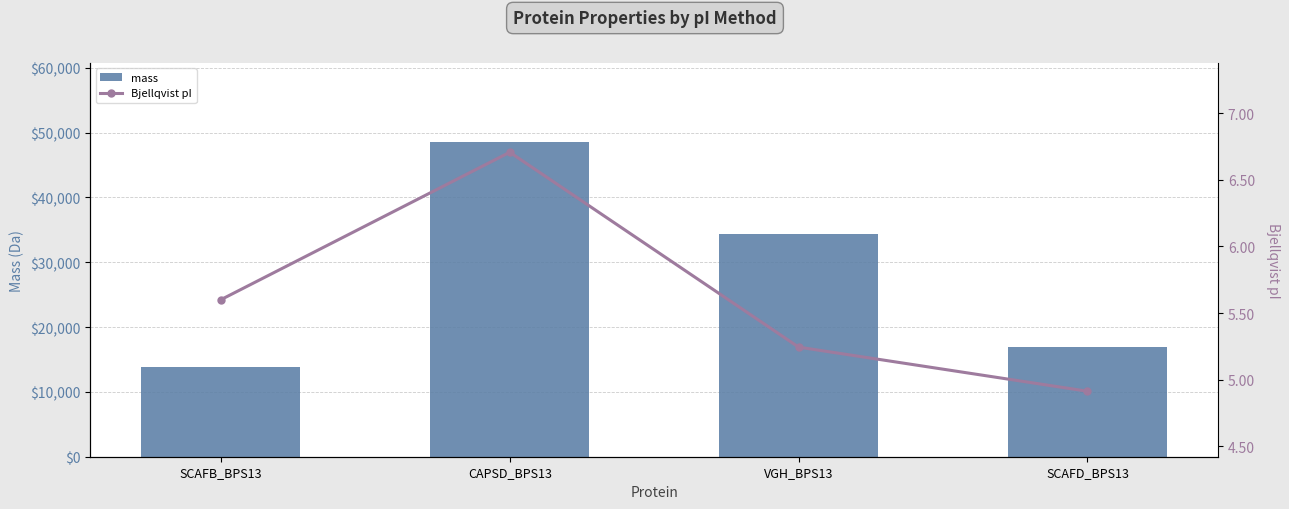

Where does the Bjellqvist pI series first go above 5?

SCAFB_BPS13